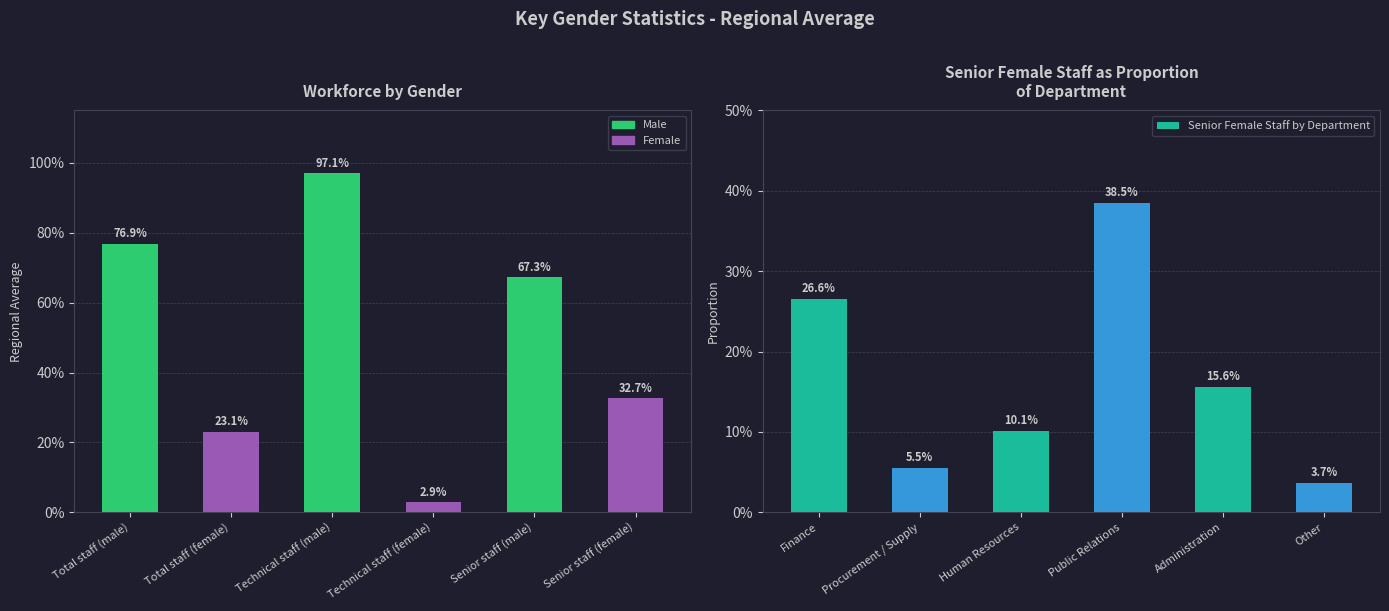

List the labels in order of Workforce by Gender value, largest first.

Technical staff (male), Total staff (male), Senior staff (male), Senior staff (female), Total staff (female), Technical staff (female)